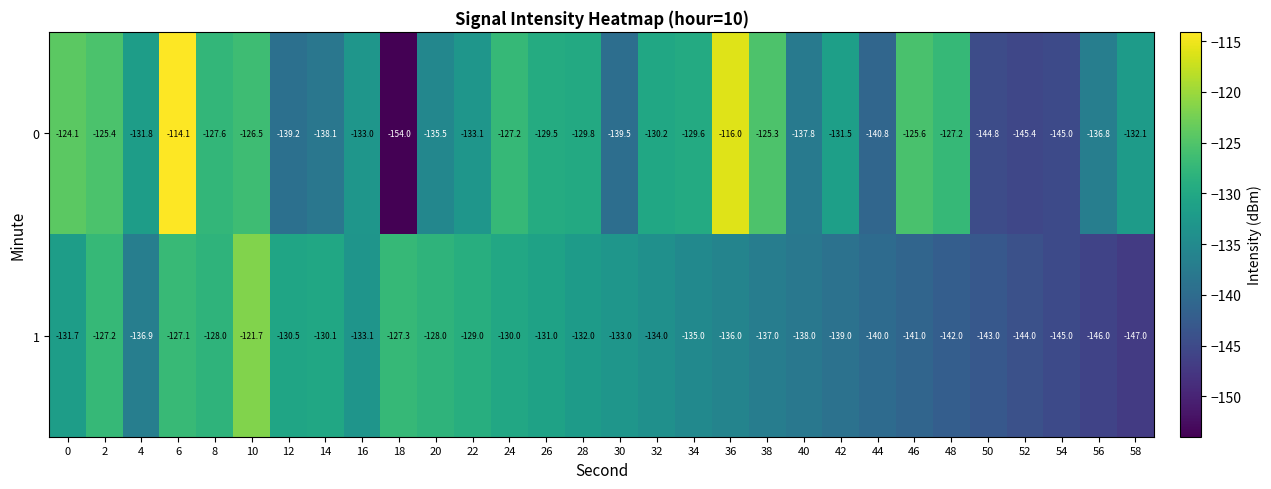

What is the sum of all 0 values?

-3976.5